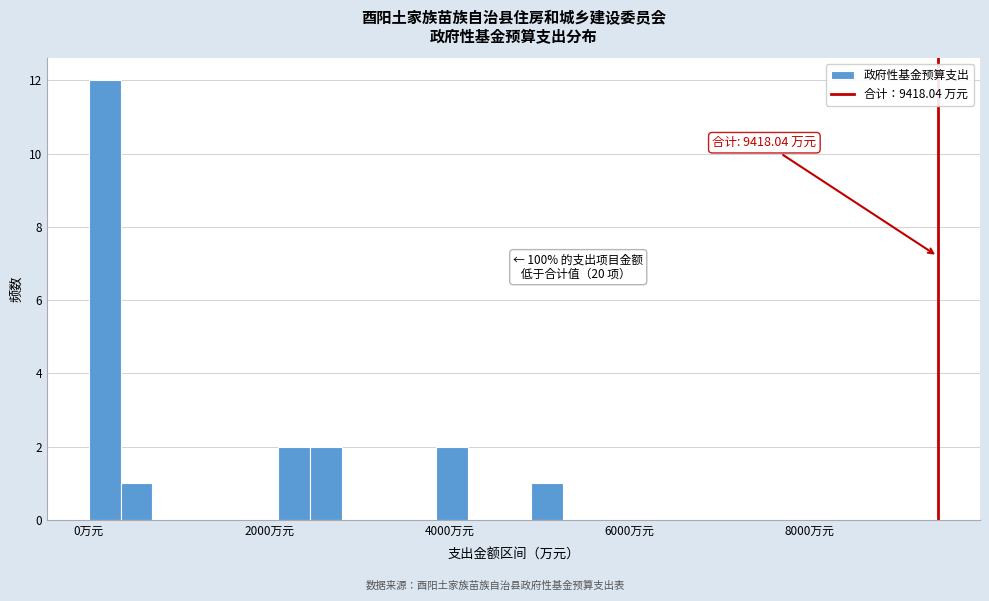

Around what value on the x-axis is the tallest bar? Give the approximate position of its centre, as read against the axis.

200